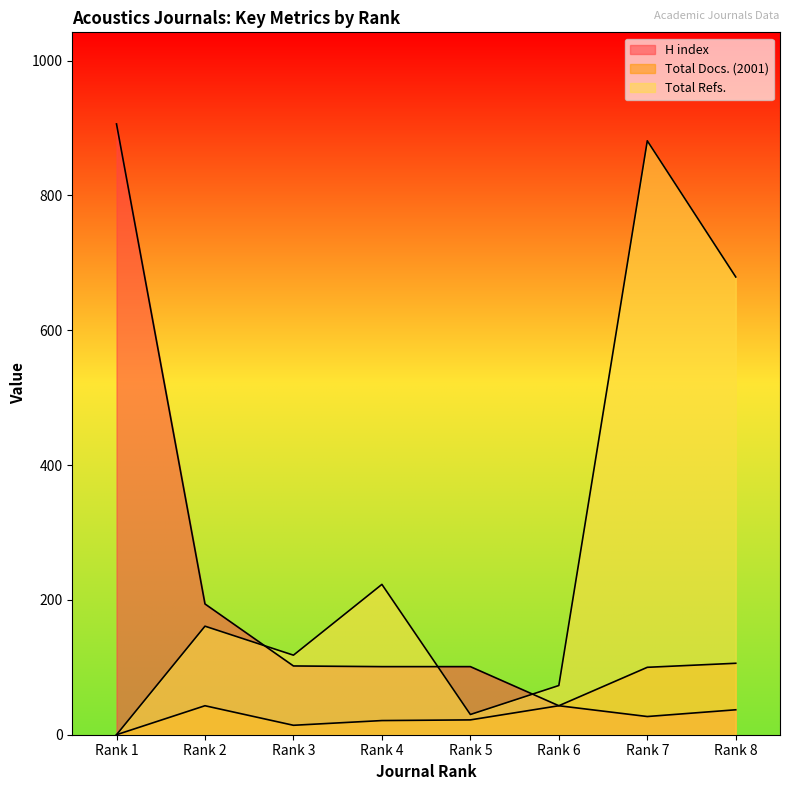

Where does the Total Docs. (2001) series first go above 43?

Rank 7